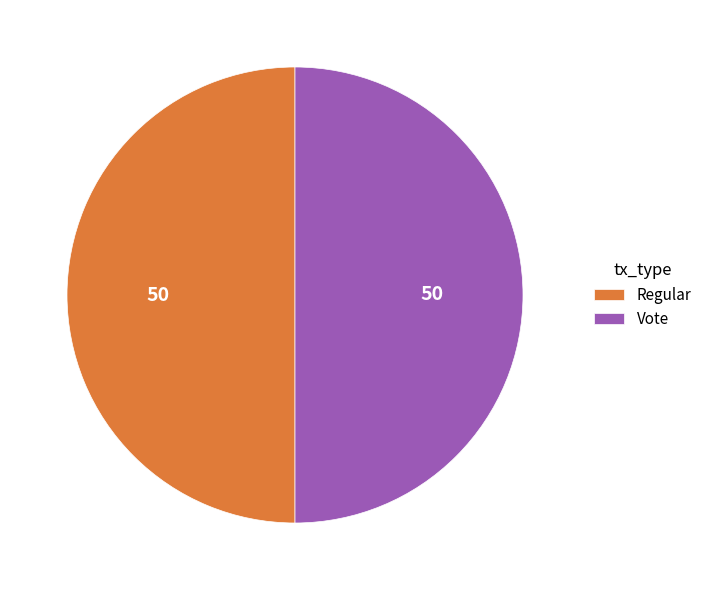

How many segments does this pie chart have?

2